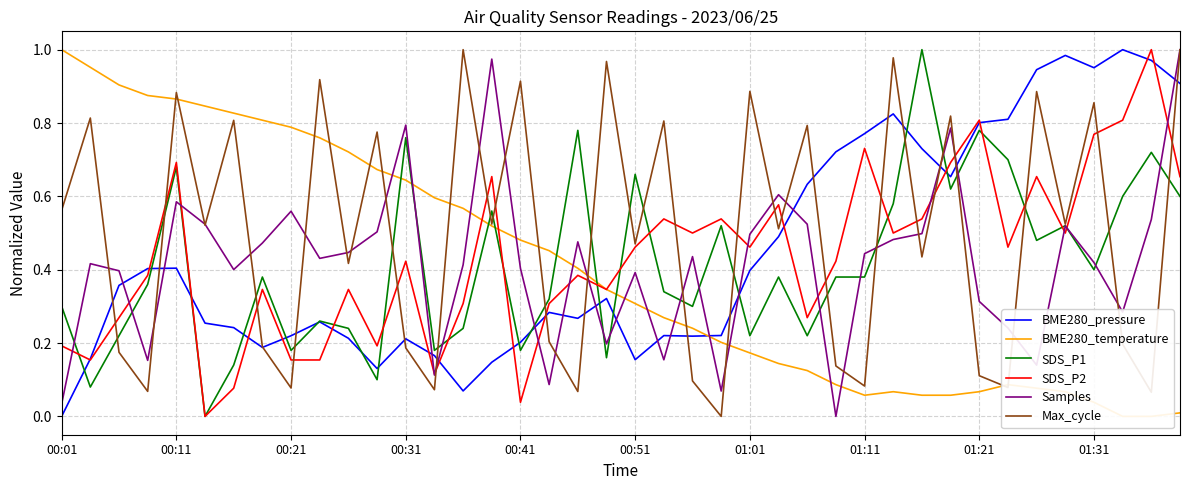

Which series has the largest range (max minus min)?

BME280_pressure